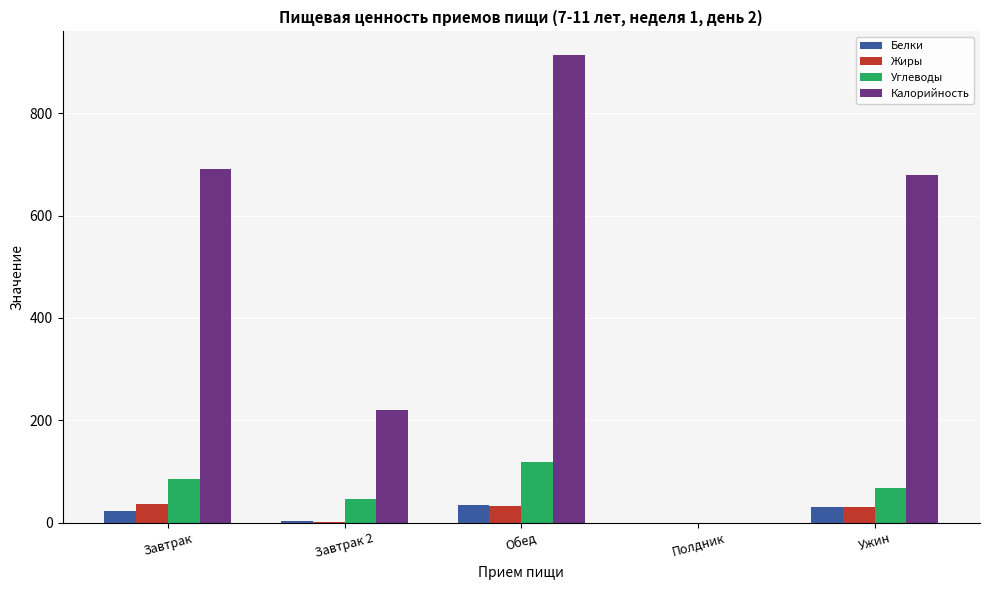

Which series has the largest total across all categories?

Калорийность